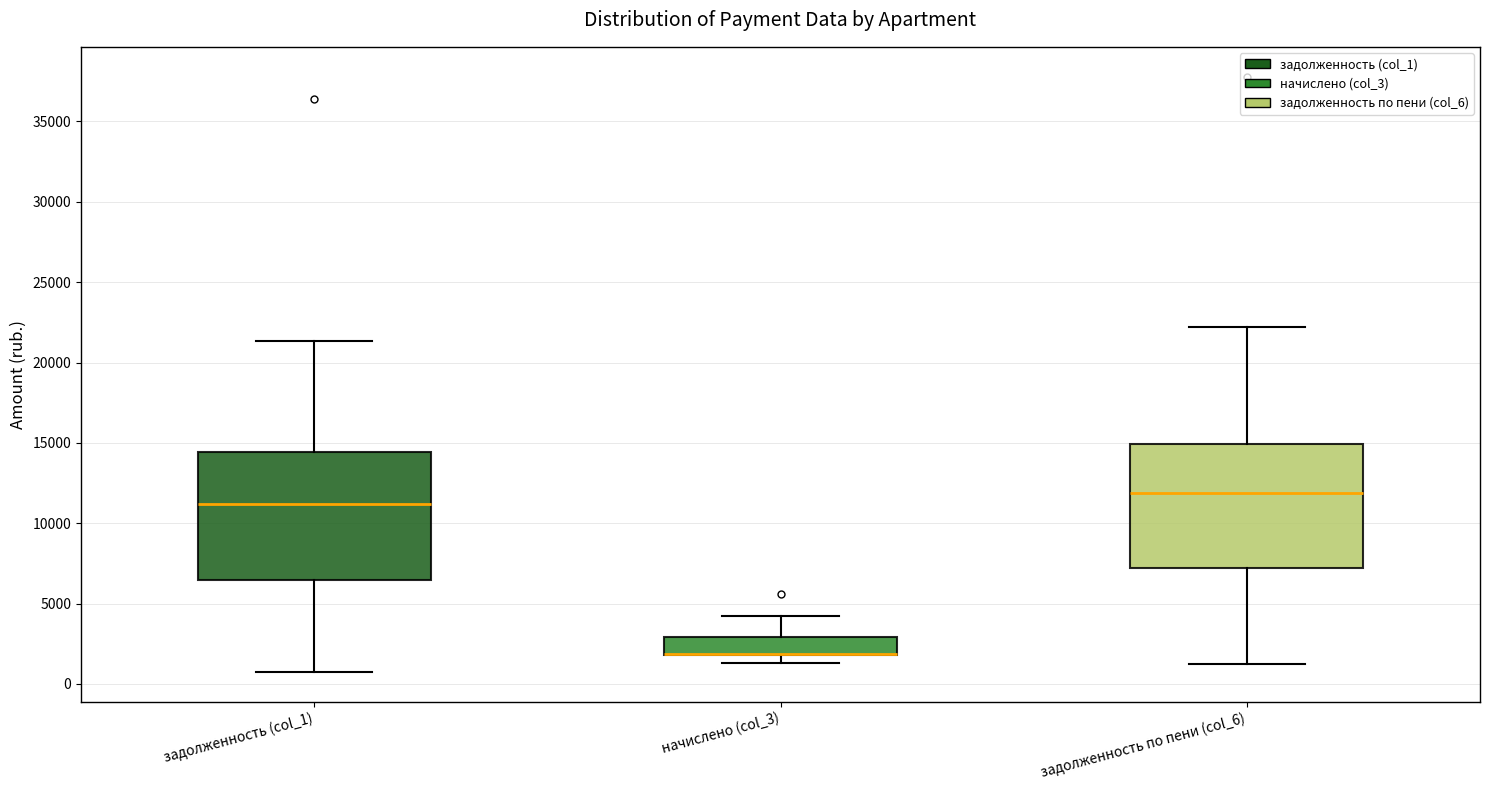

Reading left to right, transcribe this box plot: for each box, give where its median line is, the range the box spans, and where its two whiskers end, as read against the y-axis. The values are not printed on the chart, so give them approximately, as read against the axis.

задолженность (col_1): median 11000, box 6500 to 14500, whiskers 1000 to 21500
начислено (col_3): median 2000 (drawn on the box's lower edge), box 2000 to 3000, whiskers 1500 to 4500
задолженность по пени (col_6): median 12000, box 7000 to 15000, whiskers 1000 to 22000